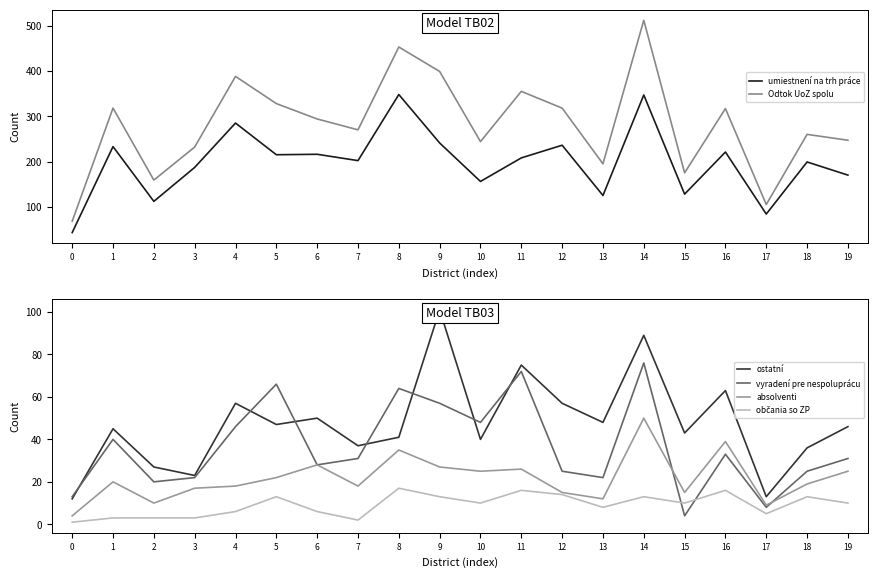

Which series has the largest total across all categories?

Odtok UoZ spolu